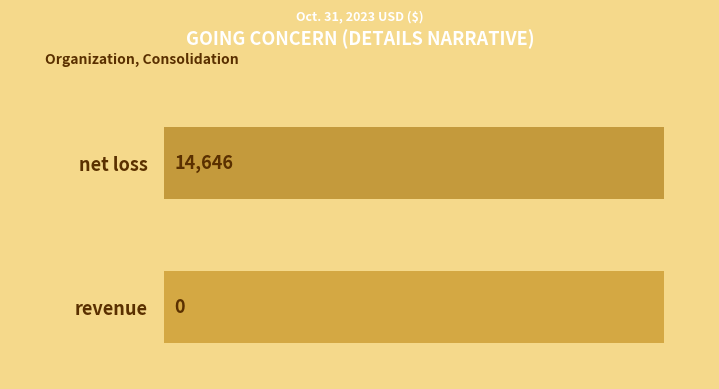

Where is the data nearest to the value 7323?

revenue